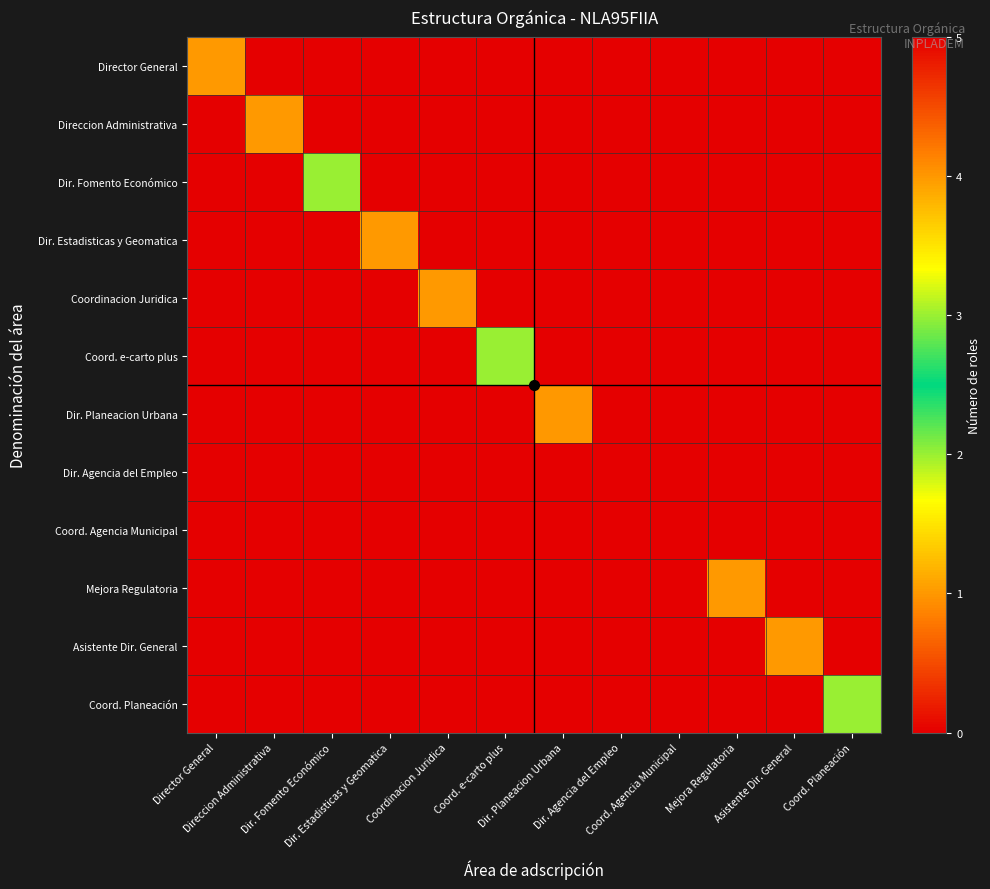

Reading right to left, what are all the values shown in this chart?

Director General: Coord. Planeación=0	Asistente Dir. General=0	Mejora Regulatoria=0	Coord. Agencia Municipal=0	Dir. Agencia del Empleo=0	Dir. Planeacion Urbana=0	Coord. e-carto plus=0	Coordinacion Juridica=0	Dir. Estadisticas y Geomatica=0	Dir. Fomento Económico=0	Direccion Administrativa=0	Director General=1
Direccion Administrativa: Coord. Planeación=0	Asistente Dir. General=0	Mejora Regulatoria=0	Coord. Agencia Municipal=0	Dir. Agencia del Empleo=0	Dir. Planeacion Urbana=0	Coord. e-carto plus=0	Coordinacion Juridica=0	Dir. Estadisticas y Geomatica=0	Dir. Fomento Económico=0	Direccion Administrativa=1	Director General=0
Dir. Fomento Económico: Coord. Planeación=0	Asistente Dir. General=0	Mejora Regulatoria=0	Coord. Agencia Municipal=0	Dir. Agencia del Empleo=0	Dir. Planeacion Urbana=0	Coord. e-carto plus=0	Coordinacion Juridica=0	Dir. Estadisticas y Geomatica=0	Dir. Fomento Económico=2	Direccion Administrativa=0	Director General=0
Dir. Estadisticas y Geomatica: Coord. Planeación=0	Asistente Dir. General=0	Mejora Regulatoria=0	Coord. Agencia Municipal=0	Dir. Agencia del Empleo=0	Dir. Planeacion Urbana=0	Coord. e-carto plus=0	Coordinacion Juridica=0	Dir. Estadisticas y Geomatica=1	Dir. Fomento Económico=0	Direccion Administrativa=0	Director General=0
Coordinacion Juridica: Coord. Planeación=0	Asistente Dir. General=0	Mejora Regulatoria=0	Coord. Agencia Municipal=0	Dir. Agencia del Empleo=0	Dir. Planeacion Urbana=0	Coord. e-carto plus=0	Coordinacion Juridica=1	Dir. Estadisticas y Geomatica=0	Dir. Fomento Económico=0	Direccion Administrativa=0	Director General=0
Coord. e-carto plus: Coord. Planeación=0	Asistente Dir. General=0	Mejora Regulatoria=0	Coord. Agencia Municipal=0	Dir. Agencia del Empleo=0	Dir. Planeacion Urbana=0	Coord. e-carto plus=2	Coordinacion Juridica=0	Dir. Estadisticas y Geomatica=0	Dir. Fomento Económico=0	Direccion Administrativa=0	Director General=0
Dir. Planeacion Urbana: Coord. Planeación=0	Asistente Dir. General=0	Mejora Regulatoria=0	Coord. Agencia Municipal=0	Dir. Agencia del Empleo=0	Dir. Planeacion Urbana=4	Coord. e-carto plus=0	Coordinacion Juridica=0	Dir. Estadisticas y Geomatica=0	Dir. Fomento Económico=0	Direccion Administrativa=0	Director General=0
Dir. Agencia del Empleo: Coord. Planeación=0	Asistente Dir. General=0	Mejora Regulatoria=0	Coord. Agencia Municipal=0	Dir. Agencia del Empleo=5	Dir. Planeacion Urbana=0	Coord. e-carto plus=0	Coordinacion Juridica=0	Dir. Estadisticas y Geomatica=0	Dir. Fomento Económico=0	Direccion Administrativa=0	Director General=0
Coord. Agencia Municipal: Coord. Planeación=0	Asistente Dir. General=0	Mejora Regulatoria=0	Coord. Agencia Municipal=5	Dir. Agencia del Empleo=0	Dir. Planeacion Urbana=0	Coord. e-carto plus=0	Coordinacion Juridica=0	Dir. Estadisticas y Geomatica=0	Dir. Fomento Económico=0	Direccion Administrativa=0	Director General=0
Mejora Regulatoria: Coord. Planeación=0	Asistente Dir. General=0	Mejora Regulatoria=1	Coord. Agencia Municipal=0	Dir. Agencia del Empleo=0	Dir. Planeacion Urbana=0	Coord. e-carto plus=0	Coordinacion Juridica=0	Dir. Estadisticas y Geomatica=0	Dir. Fomento Económico=0	Direccion Administrativa=0	Director General=0
Asistente Dir. General: Coord. Planeación=0	Asistente Dir. General=1	Mejora Regulatoria=0	Coord. Agencia Municipal=0	Dir. Agencia del Empleo=0	Dir. Planeacion Urbana=0	Coord. e-carto plus=0	Coordinacion Juridica=0	Dir. Estadisticas y Geomatica=0	Dir. Fomento Económico=0	Direccion Administrativa=0	Director General=0
Coord. Planeación: Coord. Planeación=2	Asistente Dir. General=0	Mejora Regulatoria=0	Coord. Agencia Municipal=0	Dir. Agencia del Empleo=0	Dir. Planeacion Urbana=0	Coord. e-carto plus=0	Coordinacion Juridica=0	Dir. Estadisticas y Geomatica=0	Dir. Fomento Económico=0	Direccion Administrativa=0	Director General=0